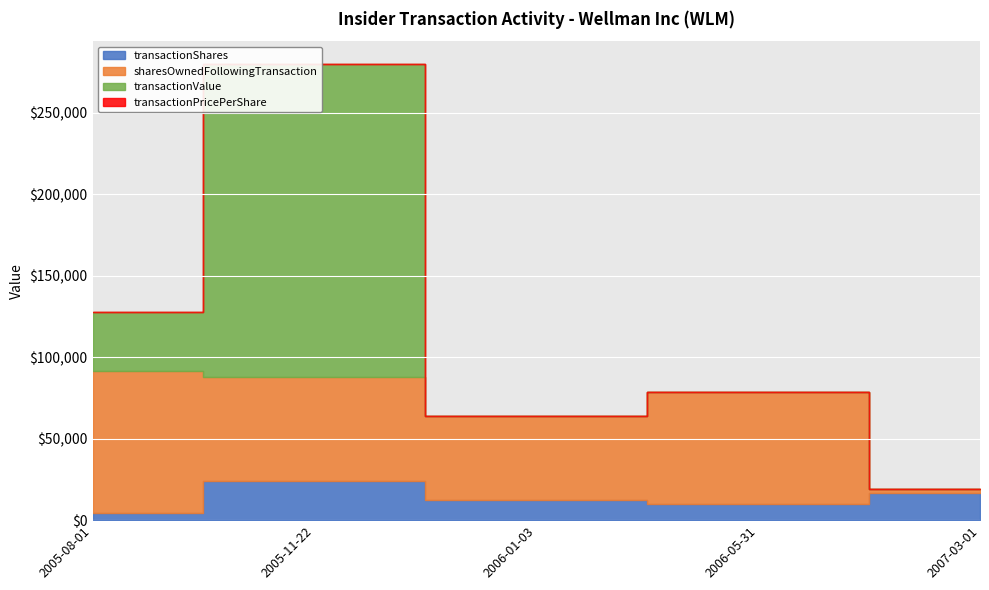

At which category is the sum across all series the highest?

2005-11-22